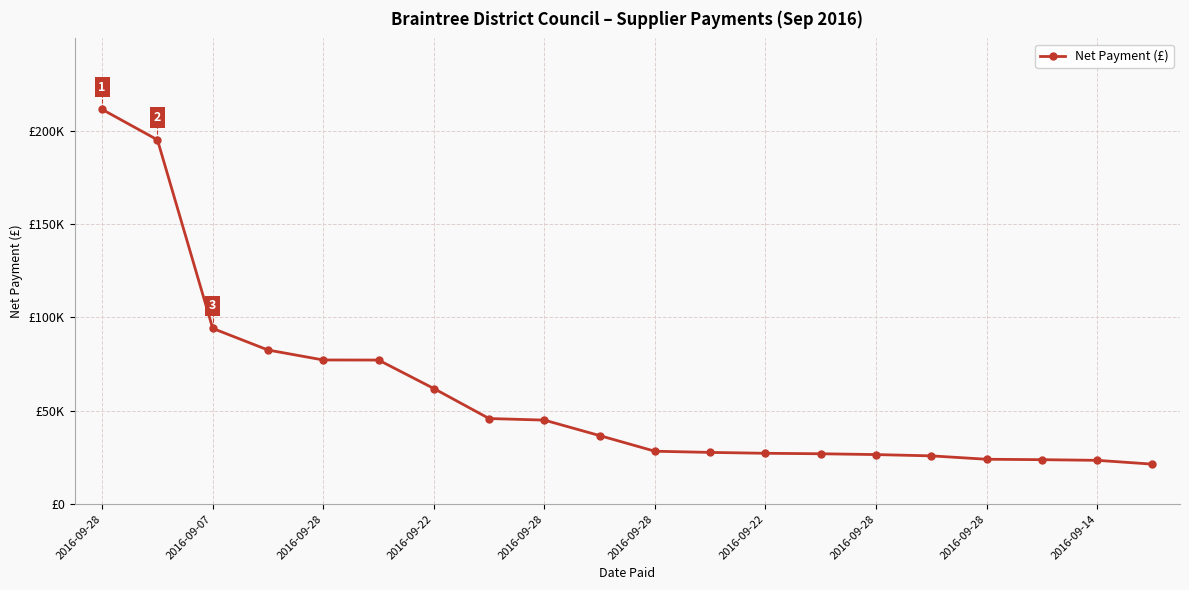

Is this an area chart (filled region under the line)?

No